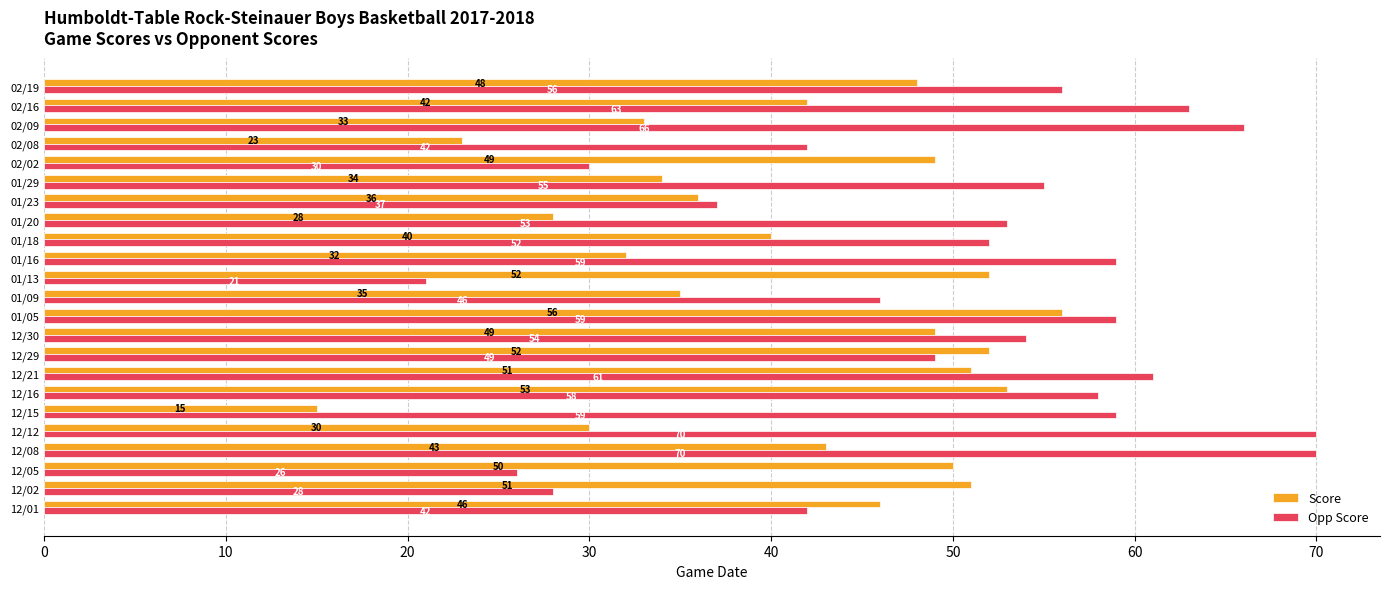

At which category does the chart reach its minimum across all series?

12/15